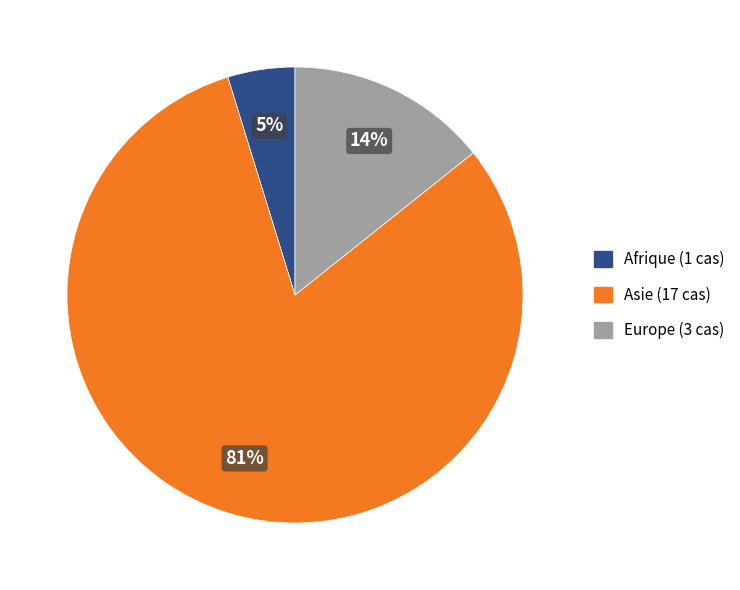

Between Afrique and Asie, which is larger?

Asie